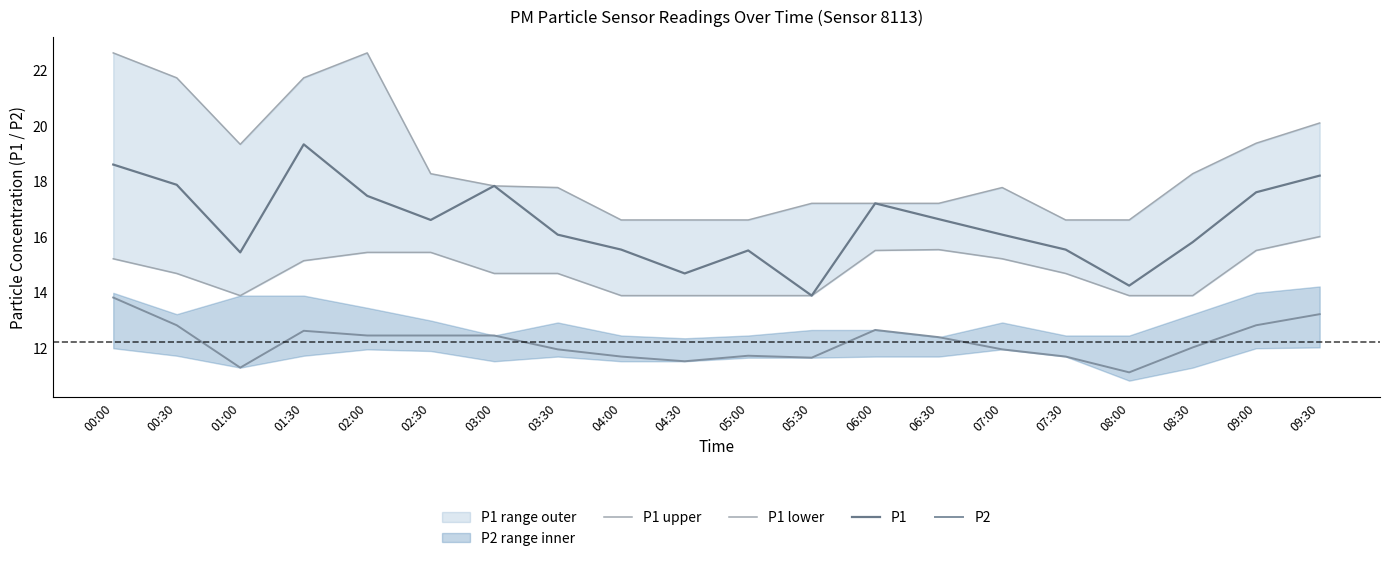

Between 00:00 and 05:00, which is larger?

00:00